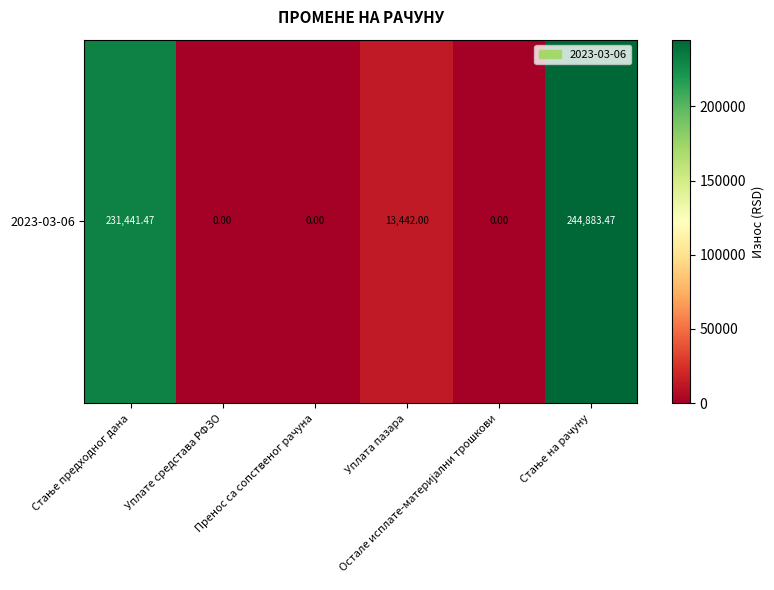

Reading left to right, list all the values displayed in this chart.

231441.5	0.0	0.0	13442.0	0.0	244883.5